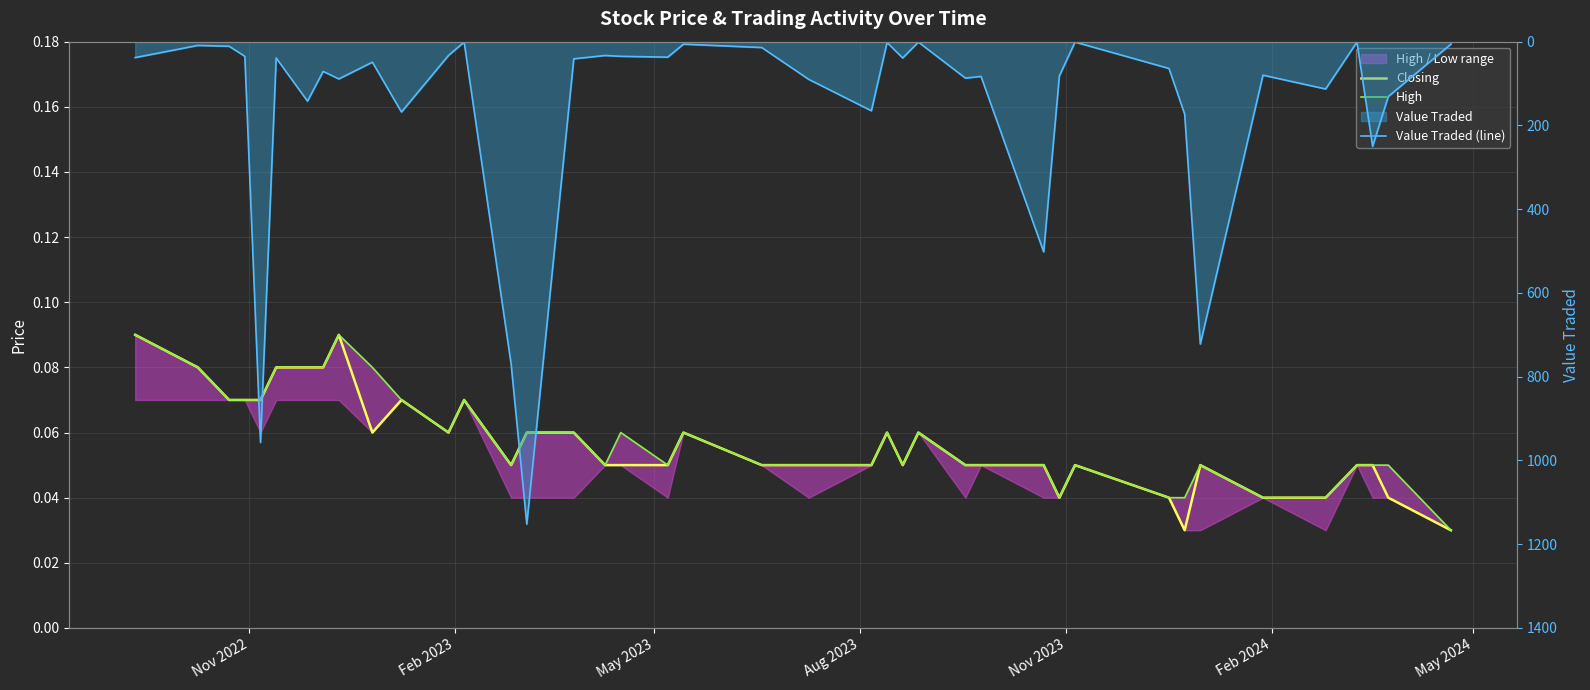

Is it true that Closing equals 0.0 at May 2023?

False